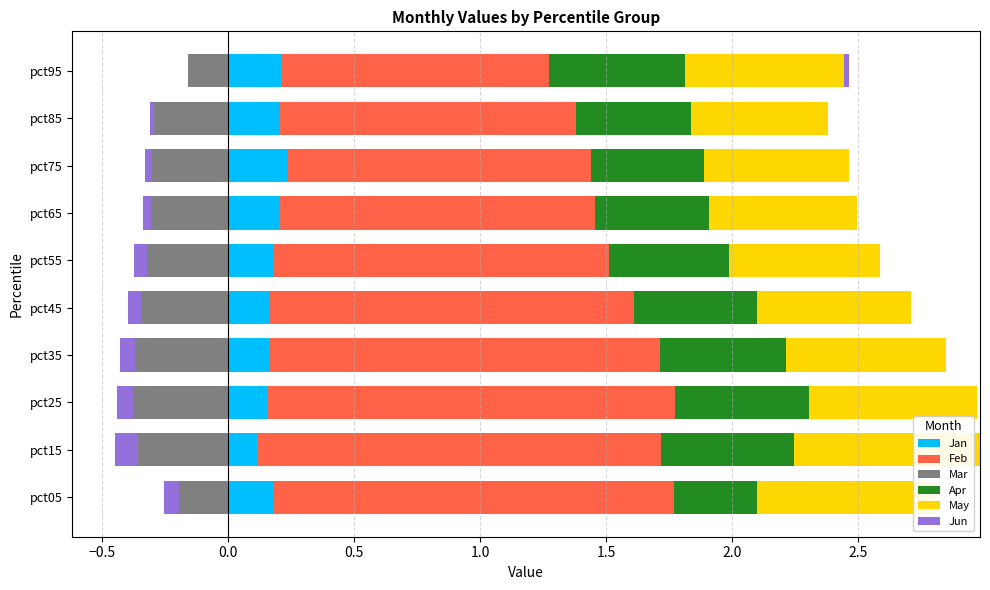

What are all the series names shown in the legend?

Jan, Feb, Mar, Apr, May, Jun